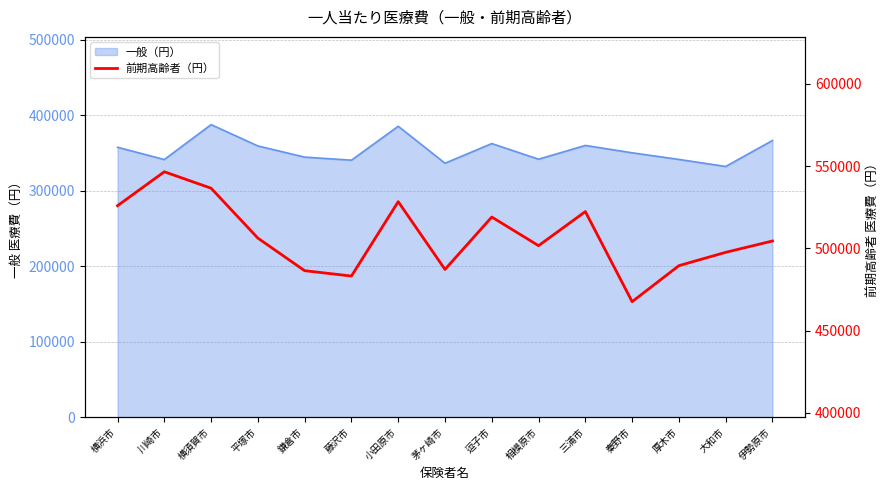

At which category does the chart reach its minimum across all series?

秦野市